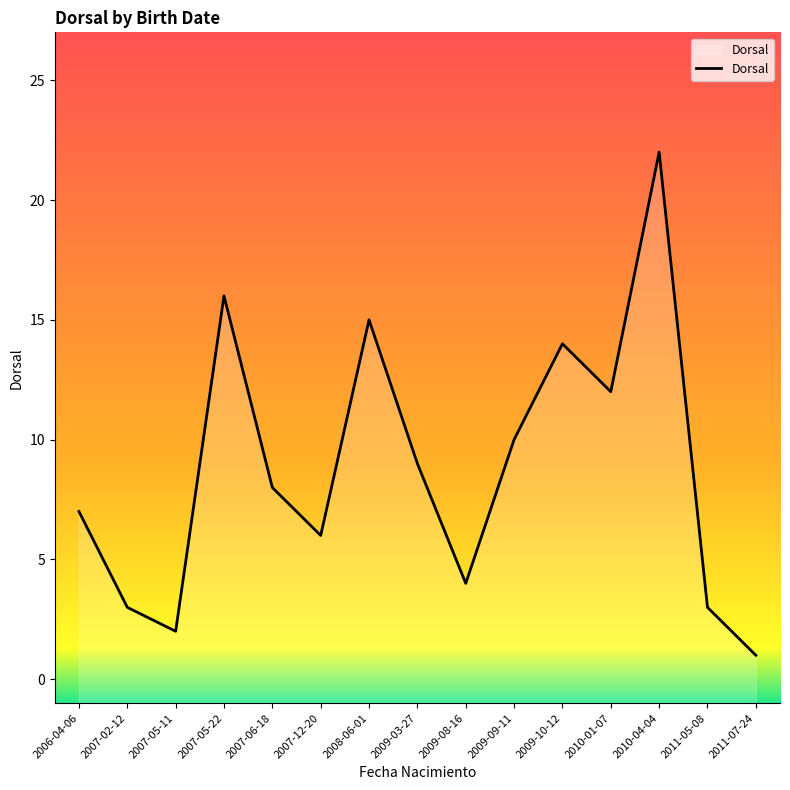

Reading right to left, extract all data points from this chart.

2011-07-24=1	2011-05-08=3	2010-04-04=22	2010-01-07=12	2009-10-12=14	2009-09-11=10	2009-08-16=4	2009-03-27=9	2008-06-01=15	2007-12-20=6	2007-06-18=8	2007-05-22=16	2007-05-11=2	2007-02-12=3	2006-04-06=7